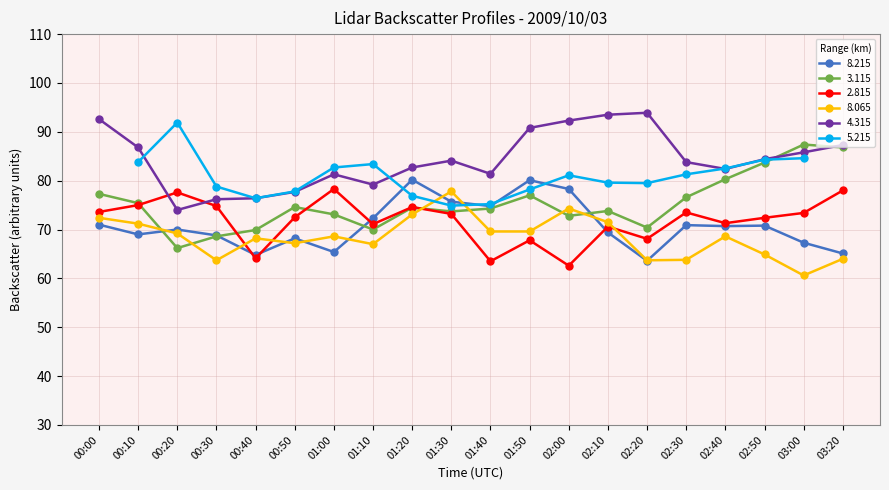

In   3.115, how many points are lower than both neighbors (excluding endpoints)?

5